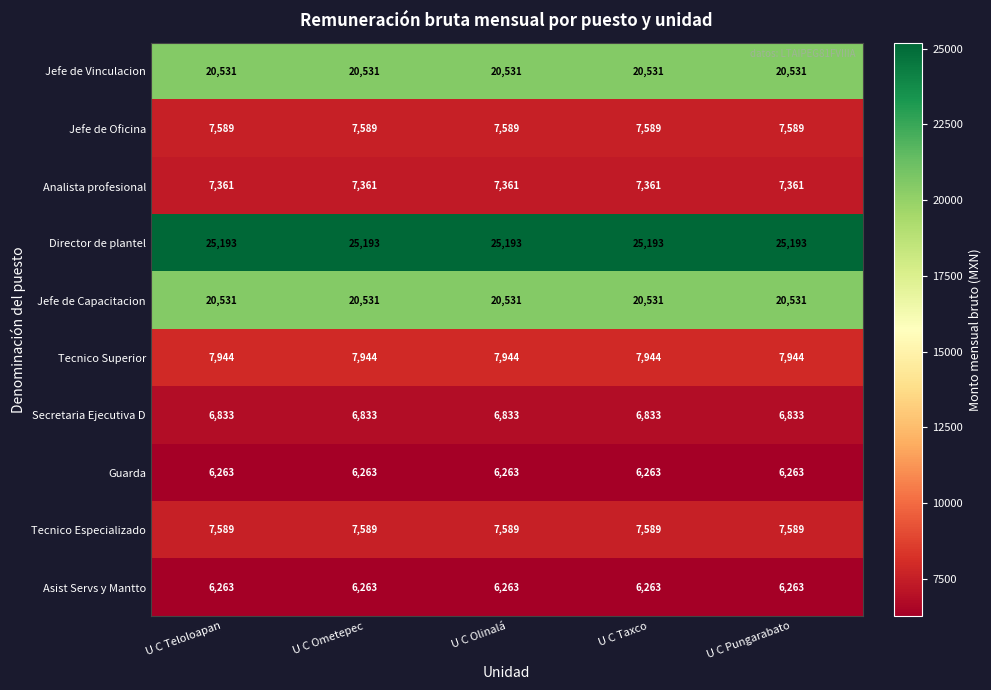

What is the sum of the Asist Servs y Mantto values at U C Taxco and U C Ometepec?

12526